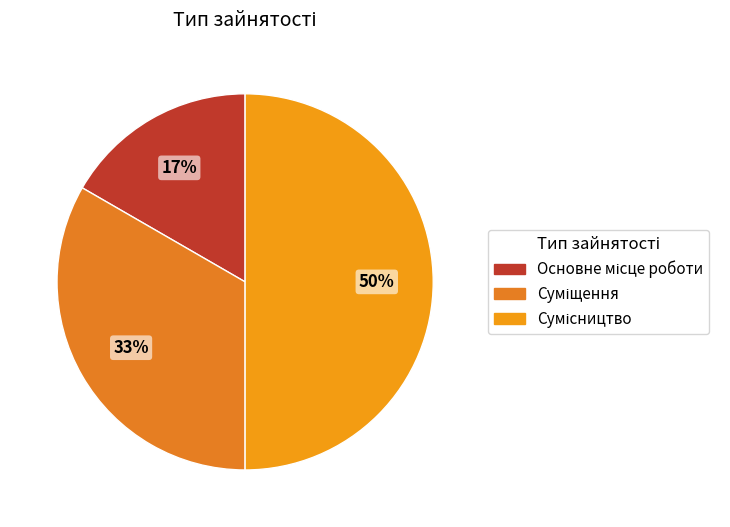

Count the number of slices in the pie.

3